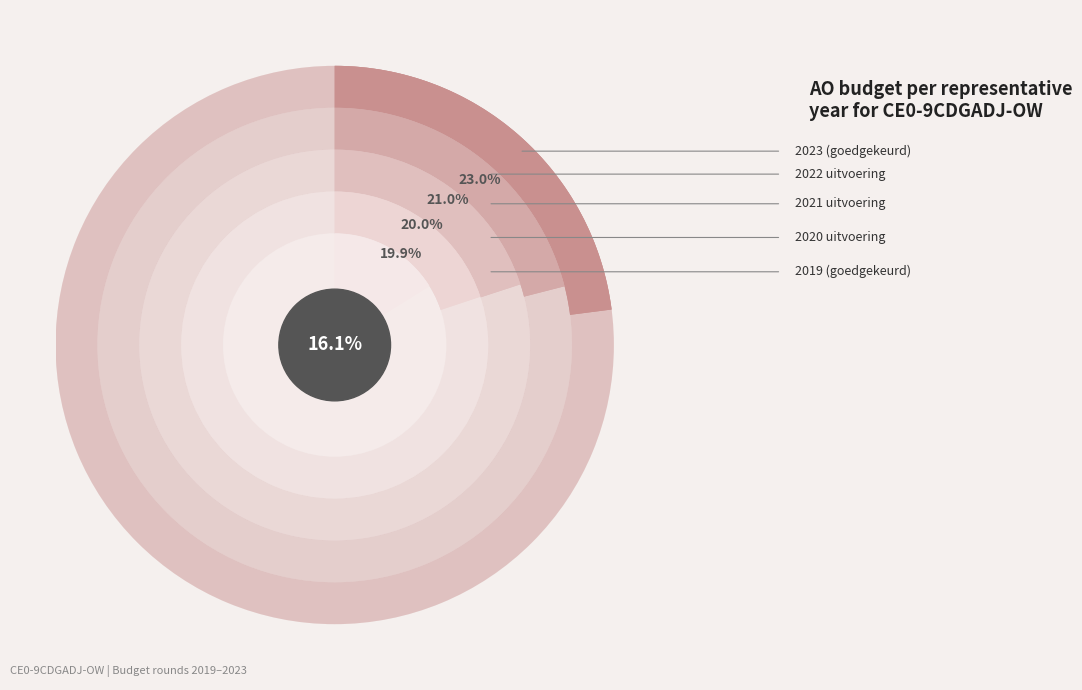

Combined, do 2020 uitvoering and 2021 uitvoering account for over 50%?

No